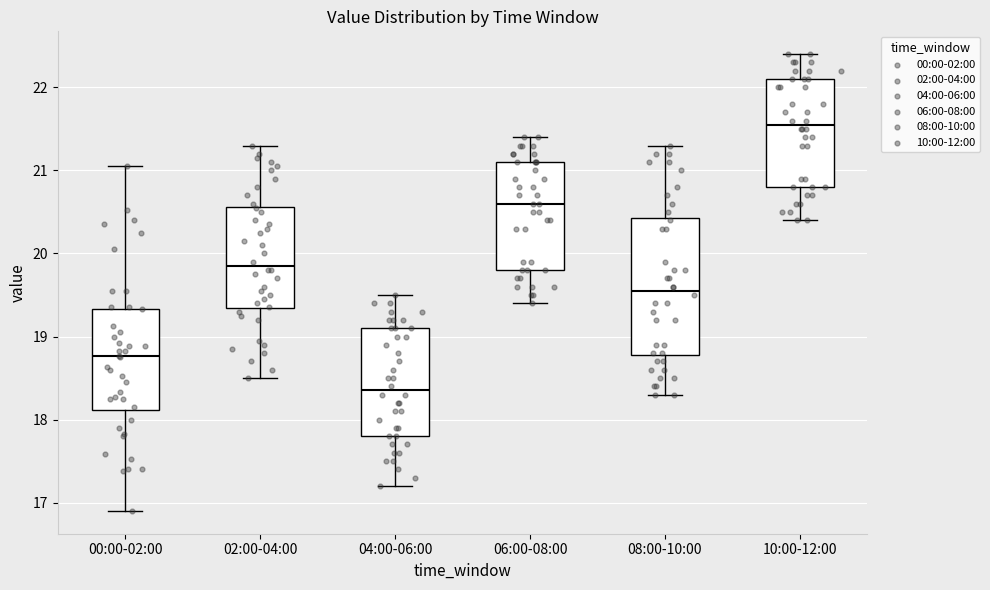

Reading left to right, transcribe this box plot: for each box, give where its median line is, the range the box spans, and where its two whiskers end, as read against the y-axis. The values are not printed on the chart, so give them approximately, as read against the axis.

00:00-02:00: median 18.8, box 18.1 to 19.3, whiskers 16.9 to 21.1
02:00-04:00: median 19.9, box 19.3 to 20.6, whiskers 18.5 to 21.3
04:00-06:00: median 18.4, box 17.8 to 19.1, whiskers 17.2 to 19.5
06:00-08:00: median 20.6, box 19.8 to 21.1, whiskers 19.4 to 21.4
08:00-10:00: median 19.6, box 18.8 to 20.4, whiskers 18.3 to 21.3
10:00-12:00: median 21.6, box 20.8 to 22.1, whiskers 20.4 to 22.4